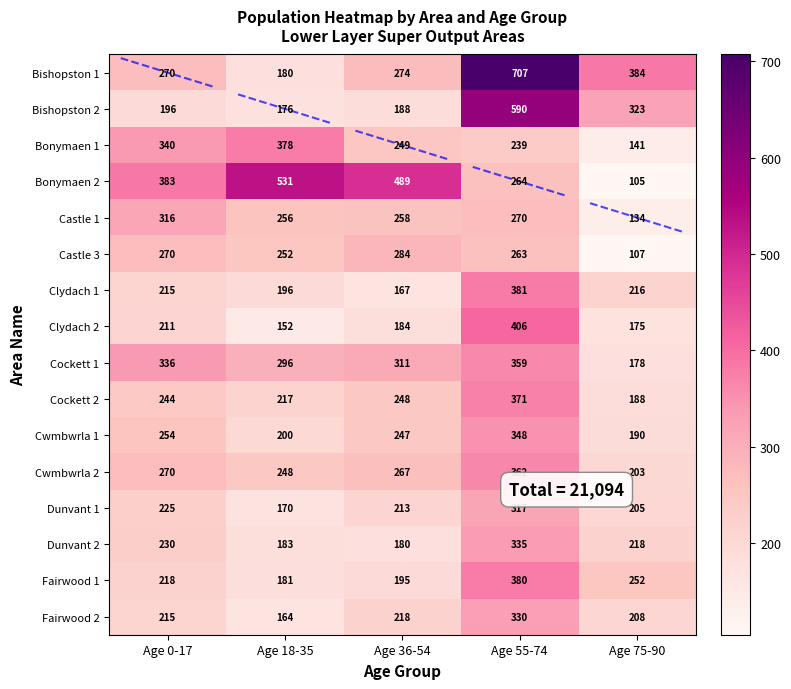

What is the total value across all series at Age 36-54?

3972